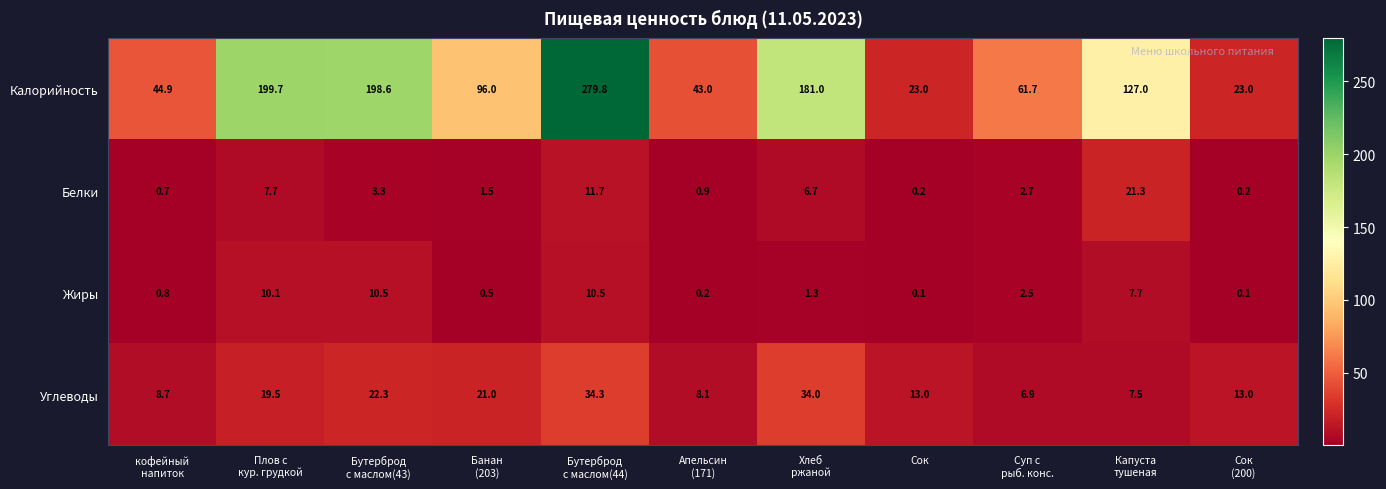

What is the difference between the second highest and minimum values in the Белки series?

11.5